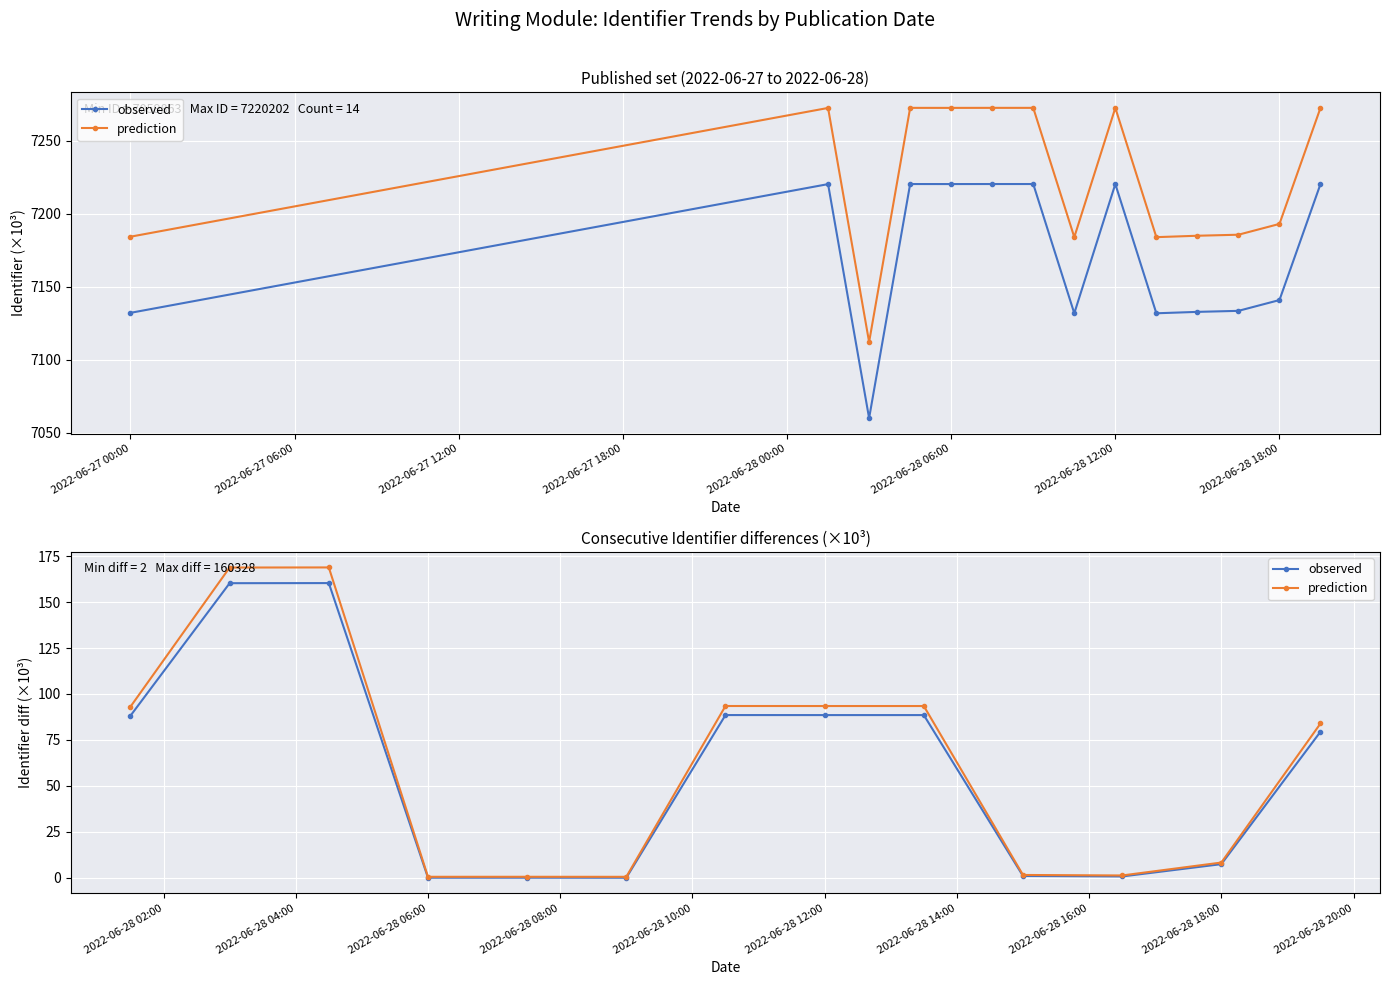

Rank the series by their maximum value, from lowest to highest.

observed, prediction